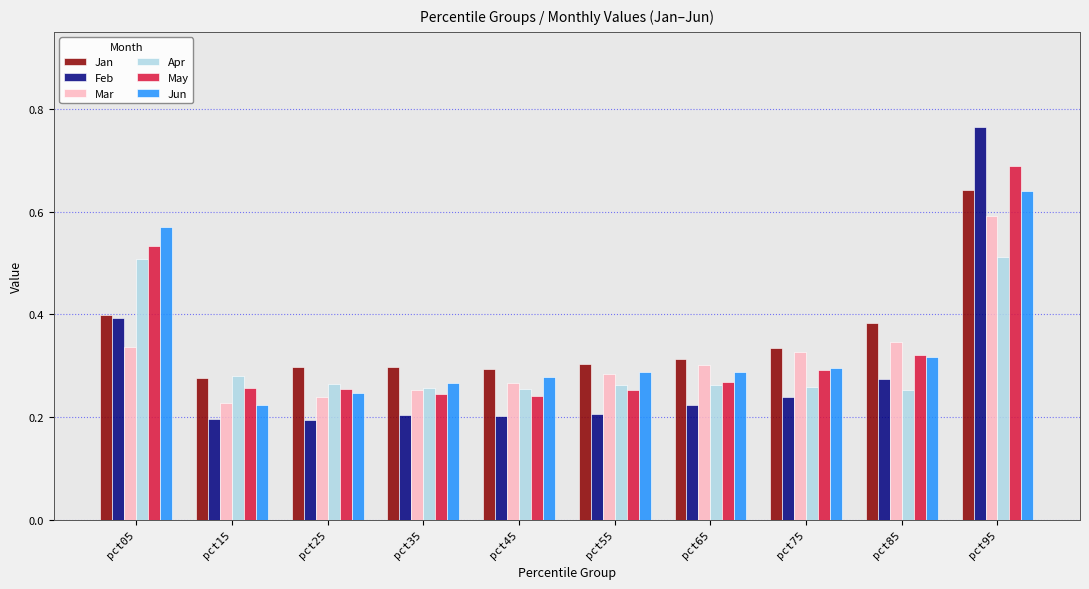

Which series has the largest total across all categories?

Jan